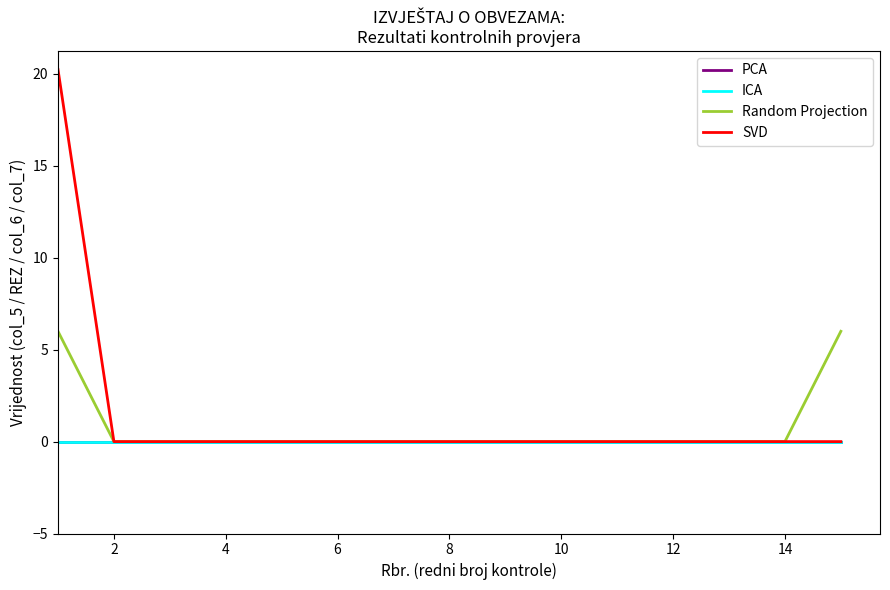

Does the chart display data point markers on the line(s)?

No